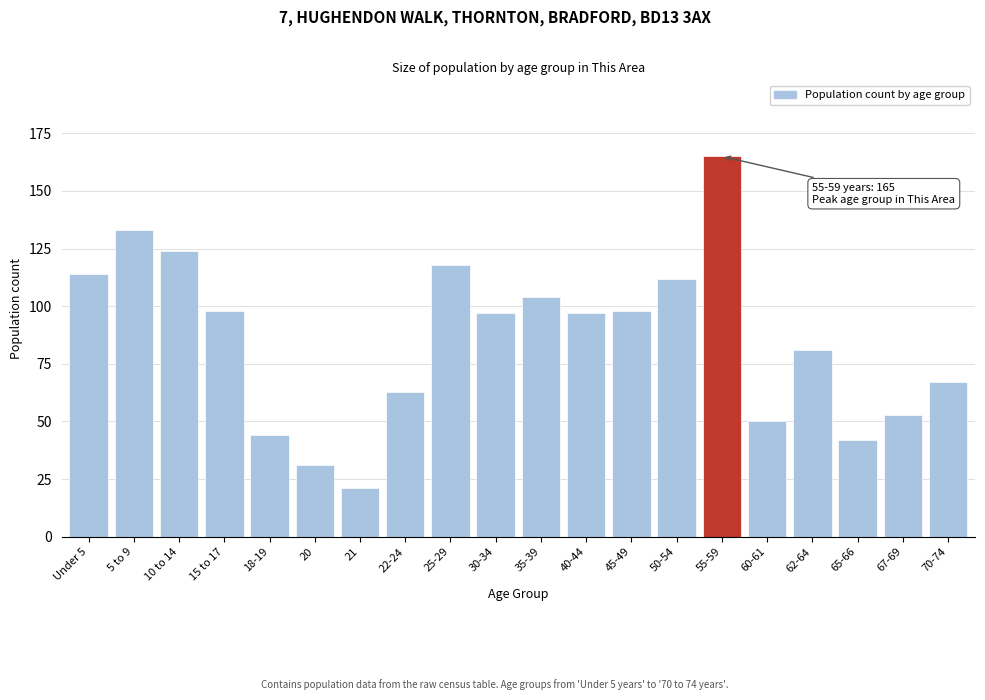

Reading left to right, extract all data points from this chart.

Under 5=114	5 to 9=133	10 to 14=124	15 to 17=98	18-19=44	20=31	21=21	22-24=63	25-29=118	30-34=97	35-39=104	40-44=97	45-49=98	50-54=112	55-59=165	60-61=50	62-64=81	65-66=42	67-69=53	70-74=67